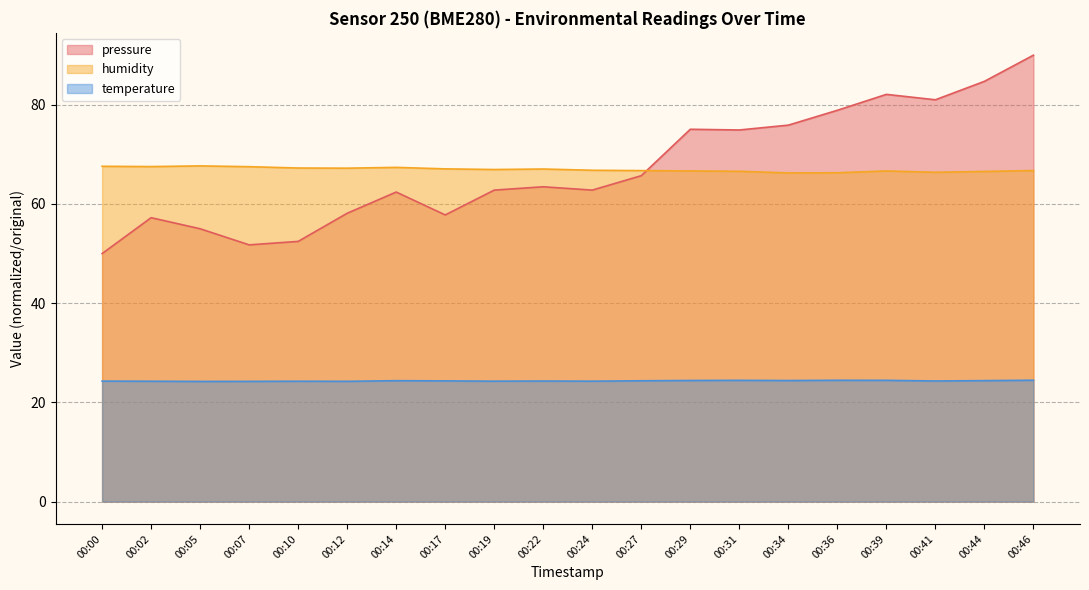

True or false: humidity and pressure intersect in this chart.

True